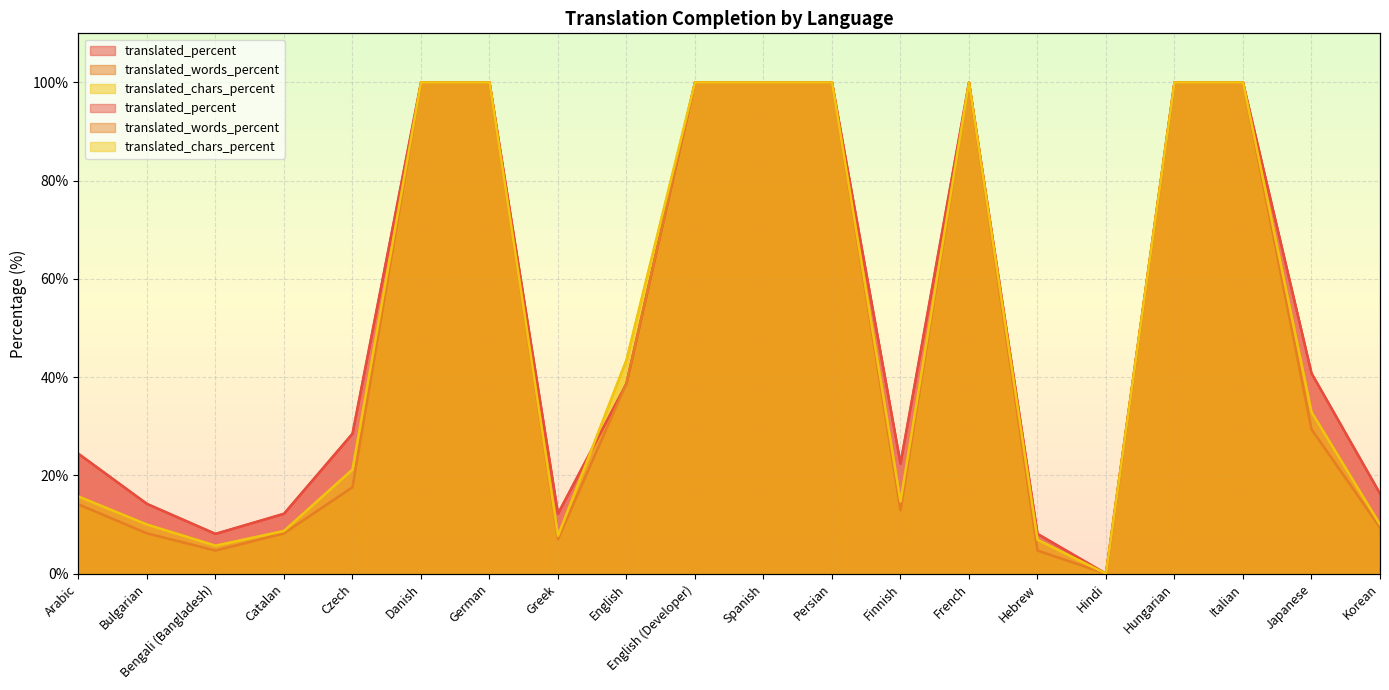

How many categories are shown in the chart?

20